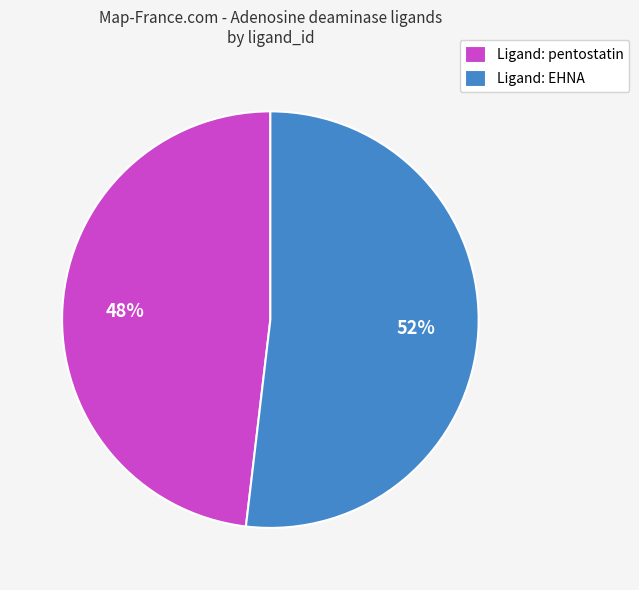

Approximately how many times larger is the value at Ligand: EHNA compared to Ligand: pentostatin?

1.1